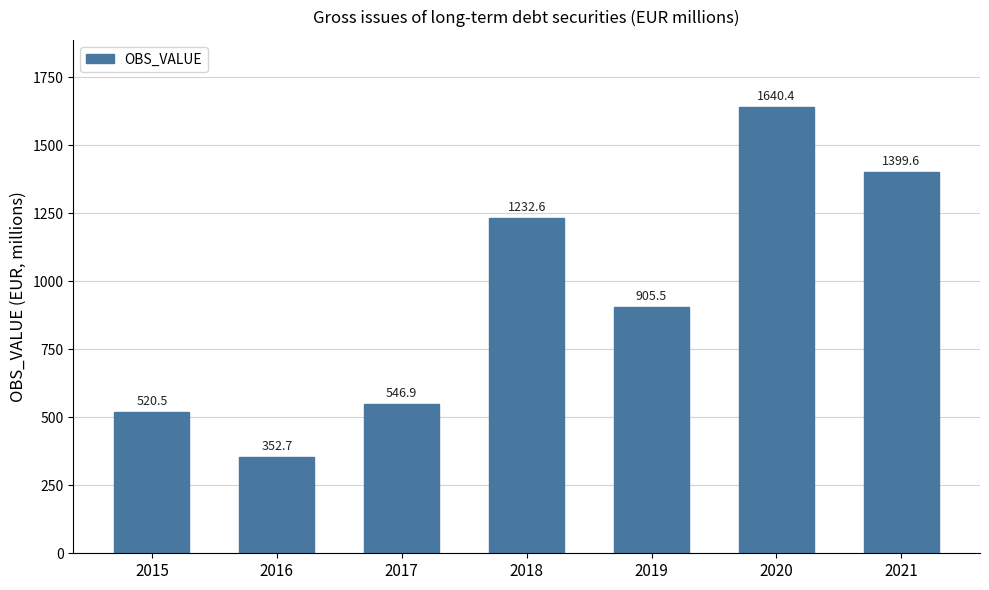

Which category has the lowest value across all series?

2016